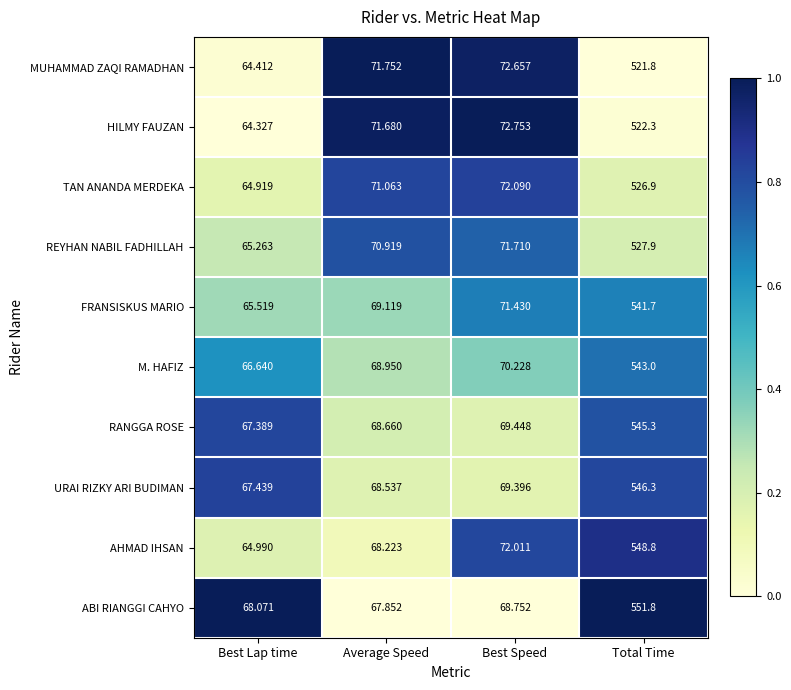

Is the value of M. HAFIZ at Best Speed greater than the value of MUHAMMAD ZAQI RAMADHAN at Best Speed?

No